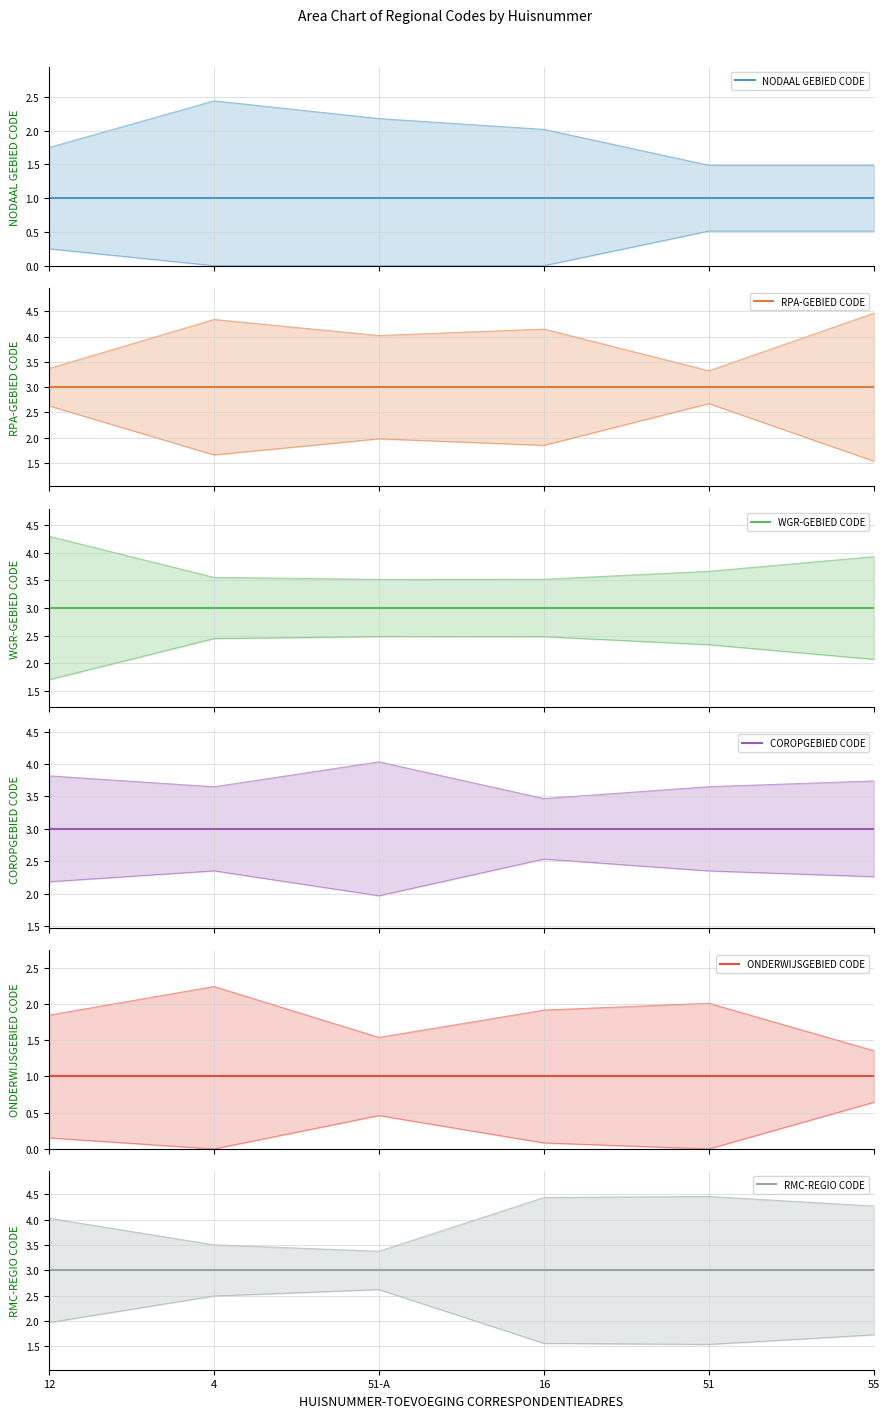

What is the sum of all RPA-GEBIED CODE values?

18